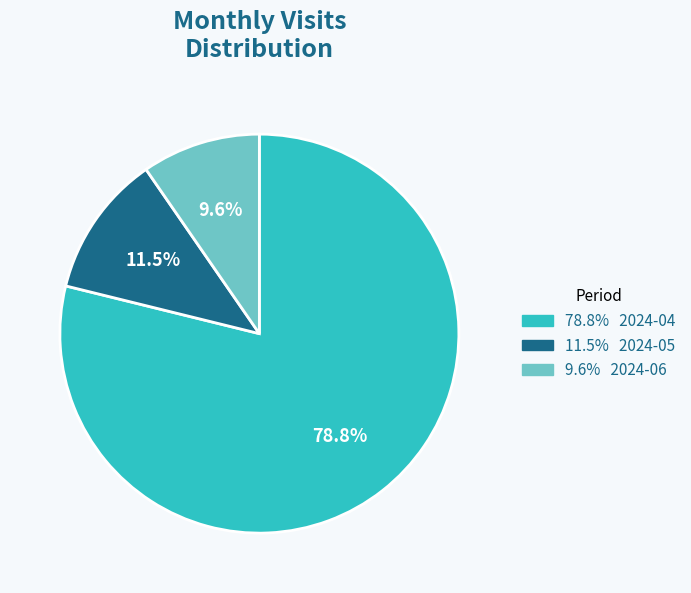

Is there a majority slice in this chart?

Yes